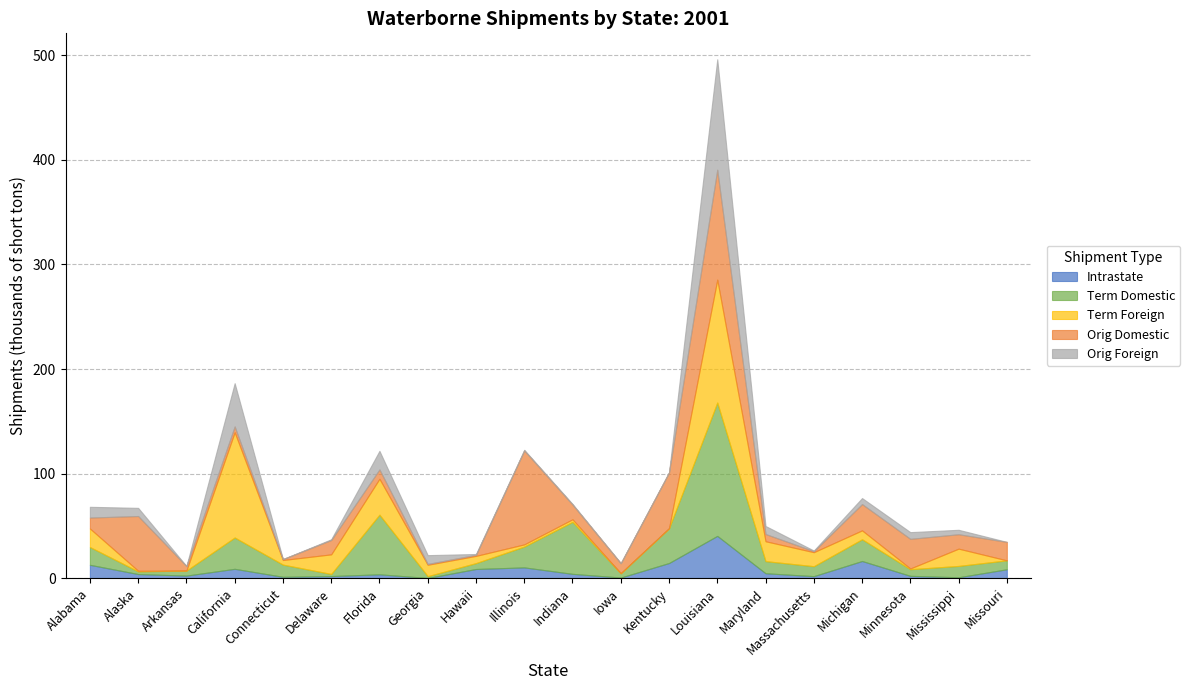

True or false: Orig Foreign has a value of 8402 at Georgia.

True